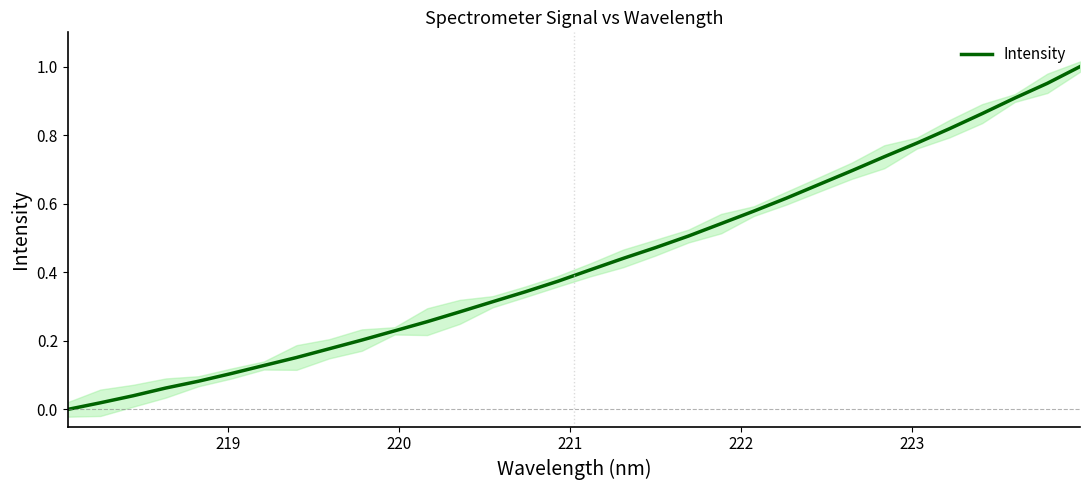

What is the value of the 25th point from the left?

0.7